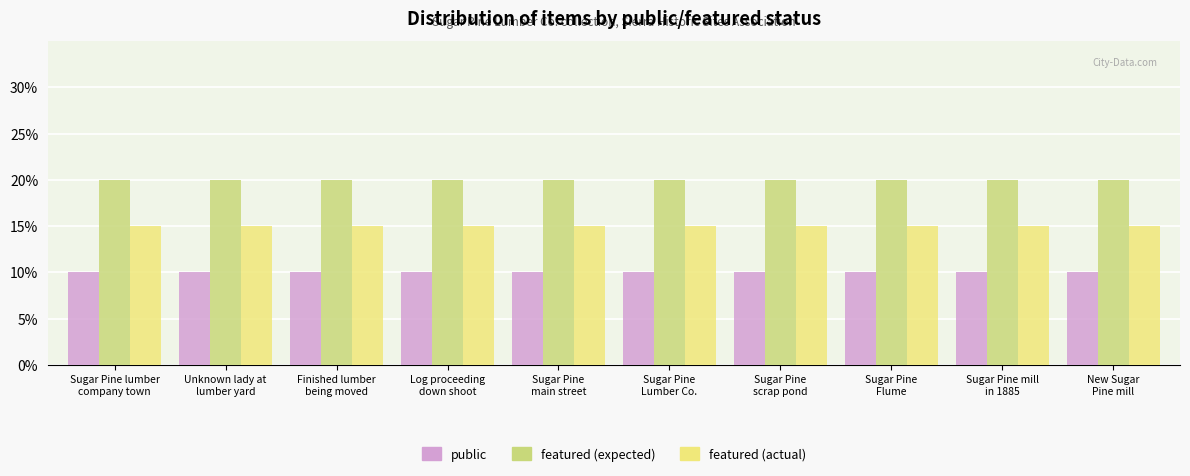

What is the value of the featured (actual) bar at the 6th from the left?

0.1